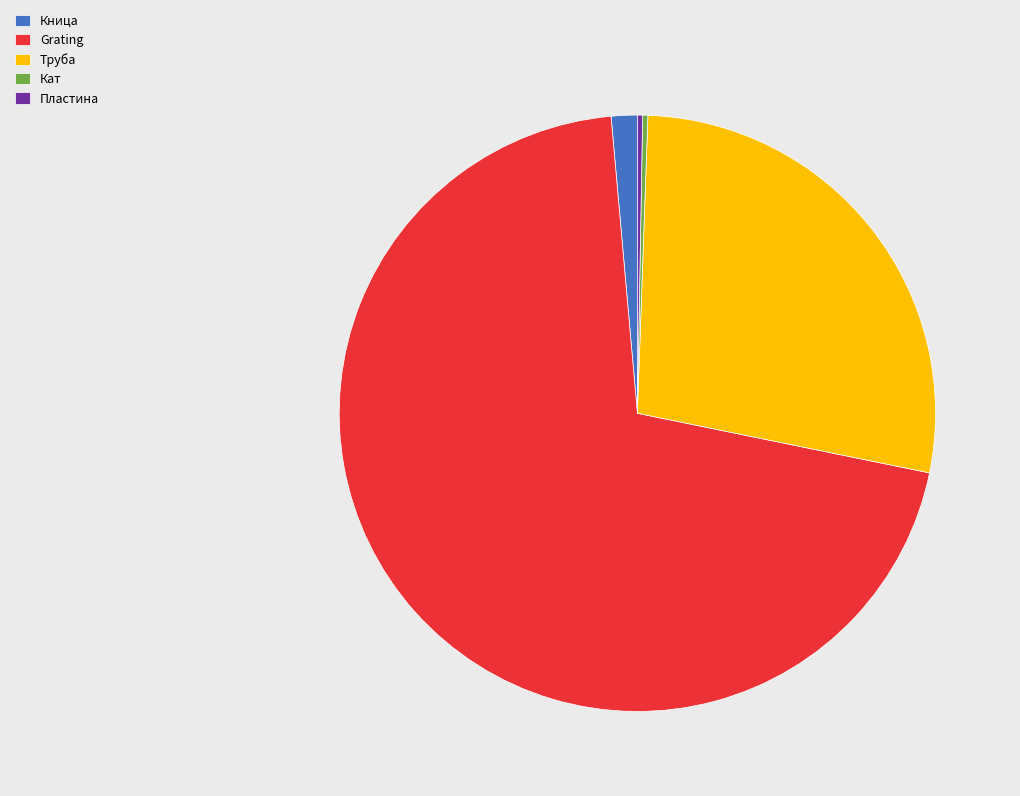

Do Grating and Кница together represent more than half of the pie?

Yes